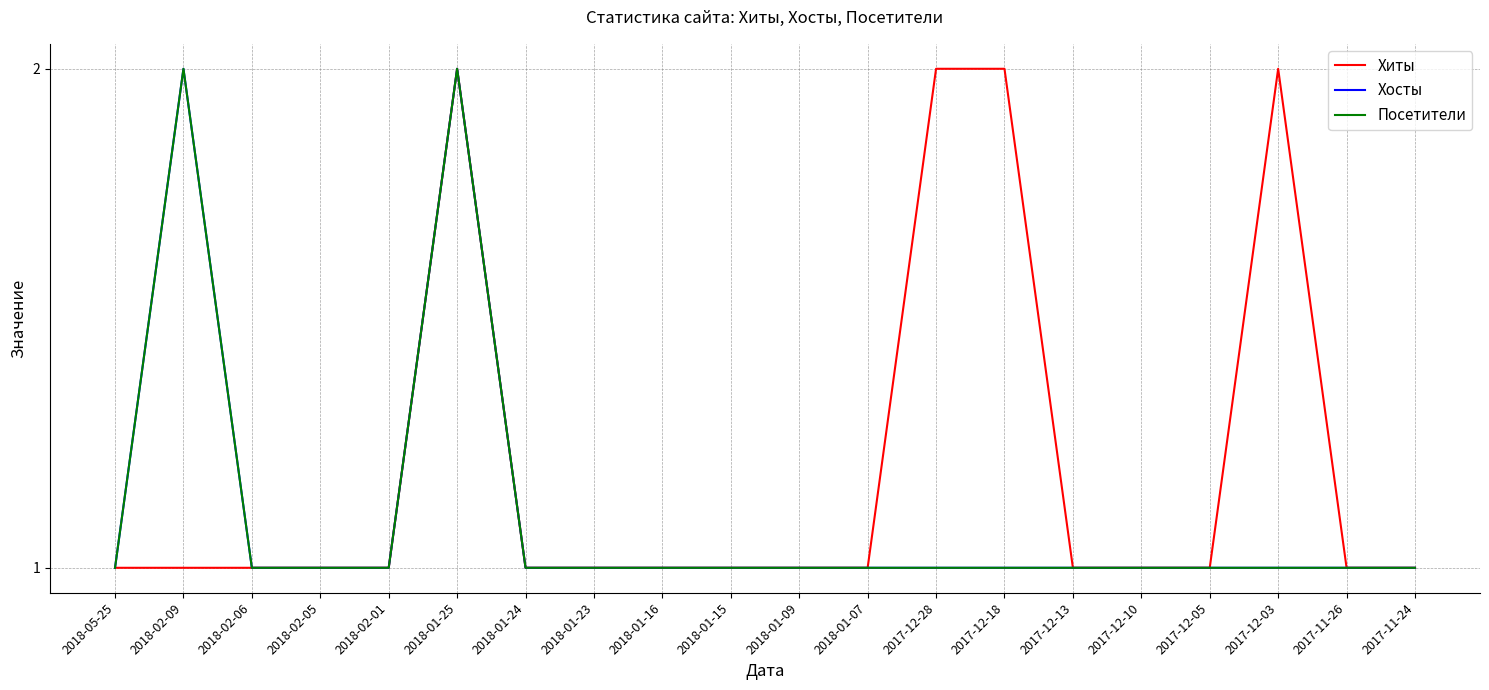

Where is Хосты nearest to the value 1?

2018-05-25